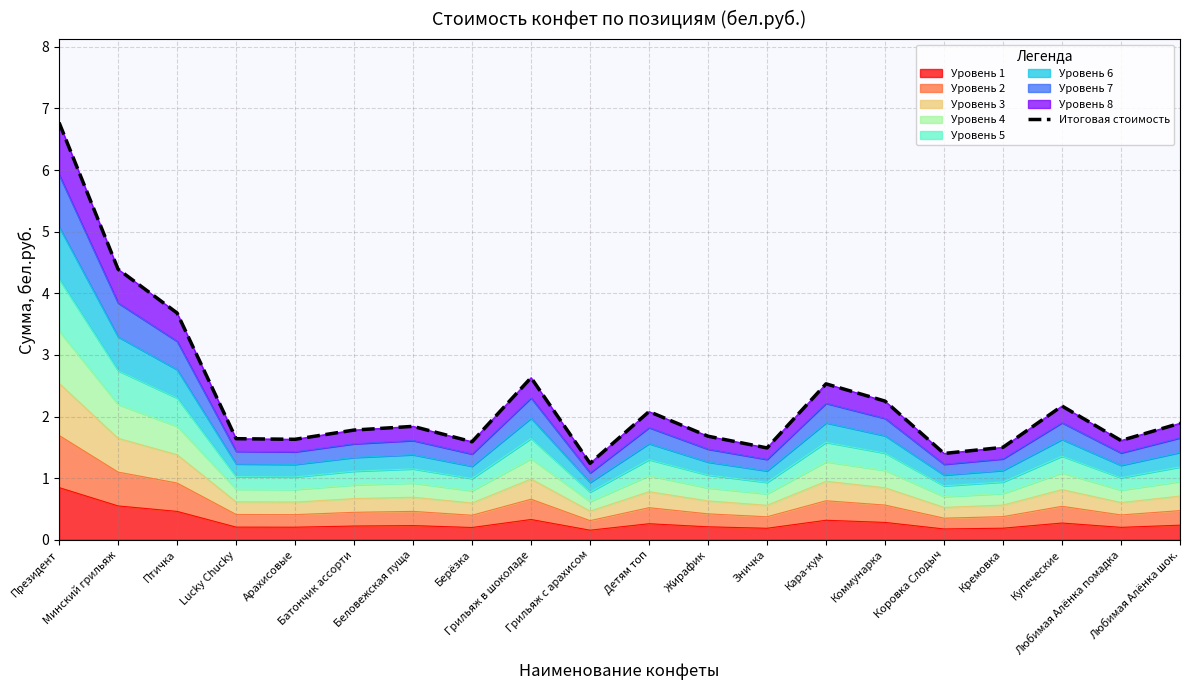

True or false: there are more than 1 points higher than both neighbors.

True